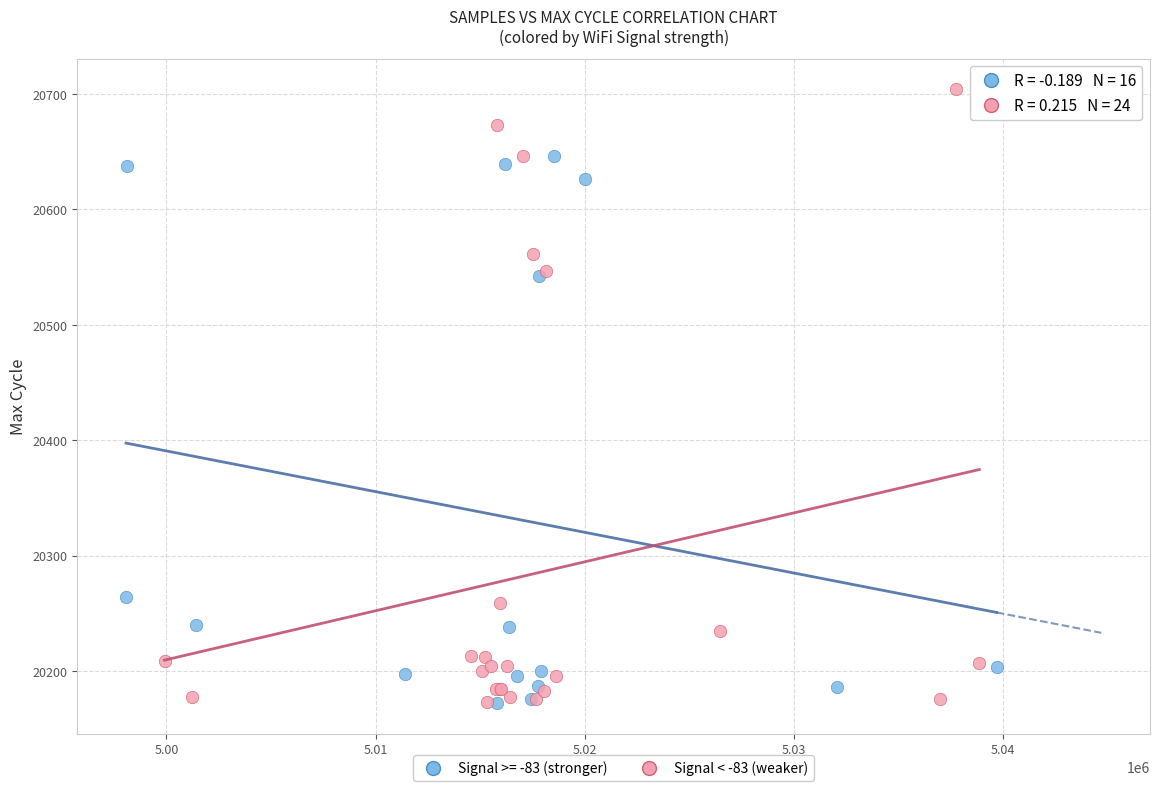

Which series has the widest spread of Y values?

Signal < -83 (weaker)